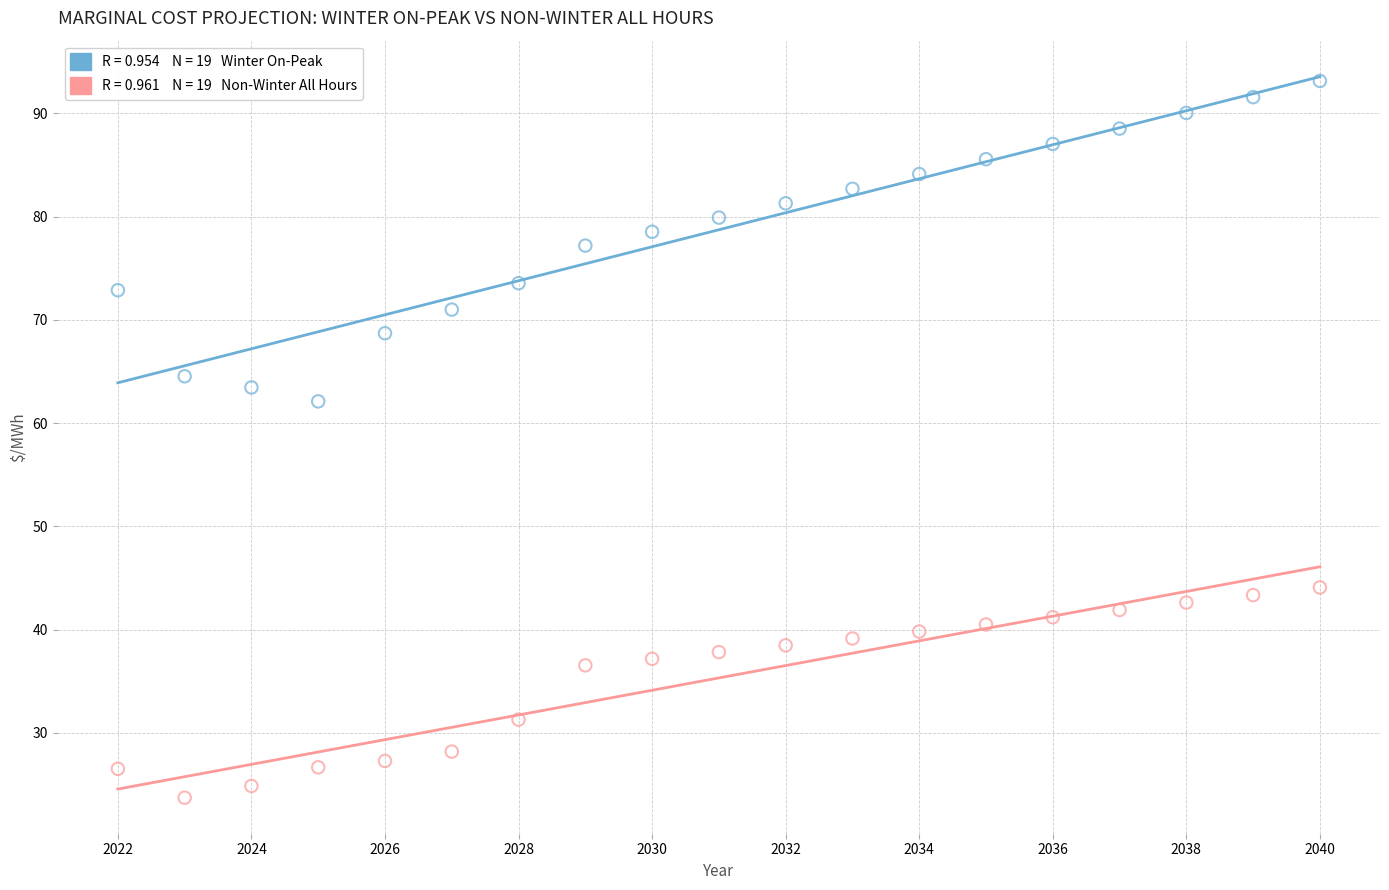

Across all data points, what is the range of X values (max minus min)?

18.0